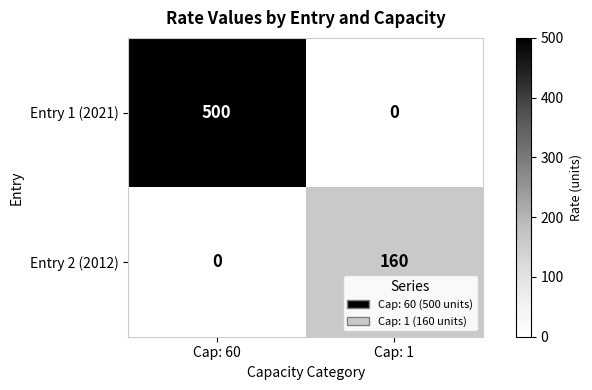

What is the difference between the maximum and minimum values in the Entry 2 (2012) series?

160